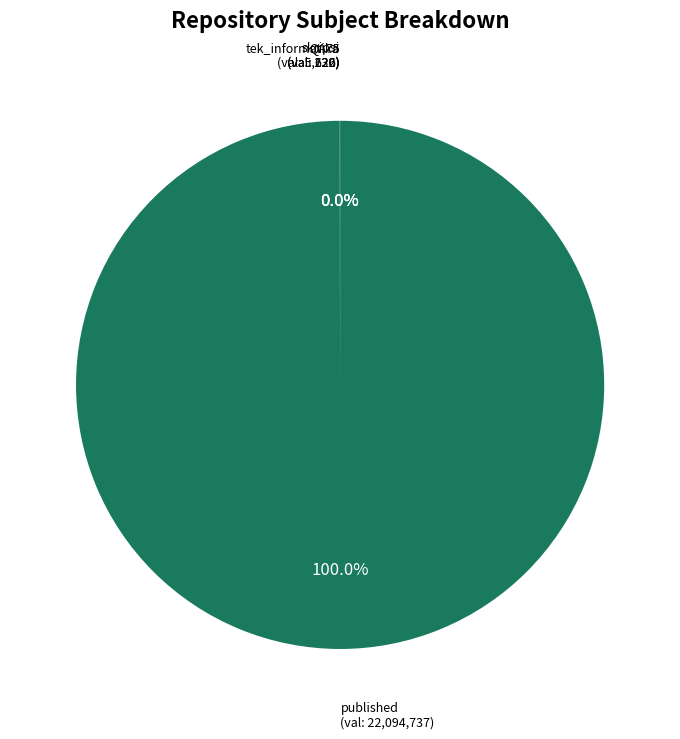

What is the majority slice?

published